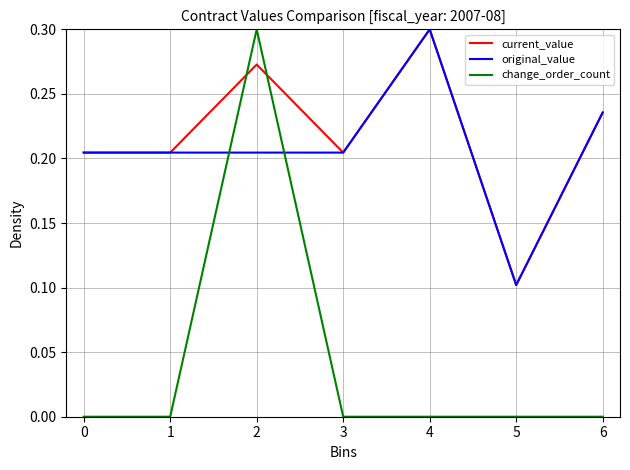

Count the change_order_count values in the range 0 to 1.

7